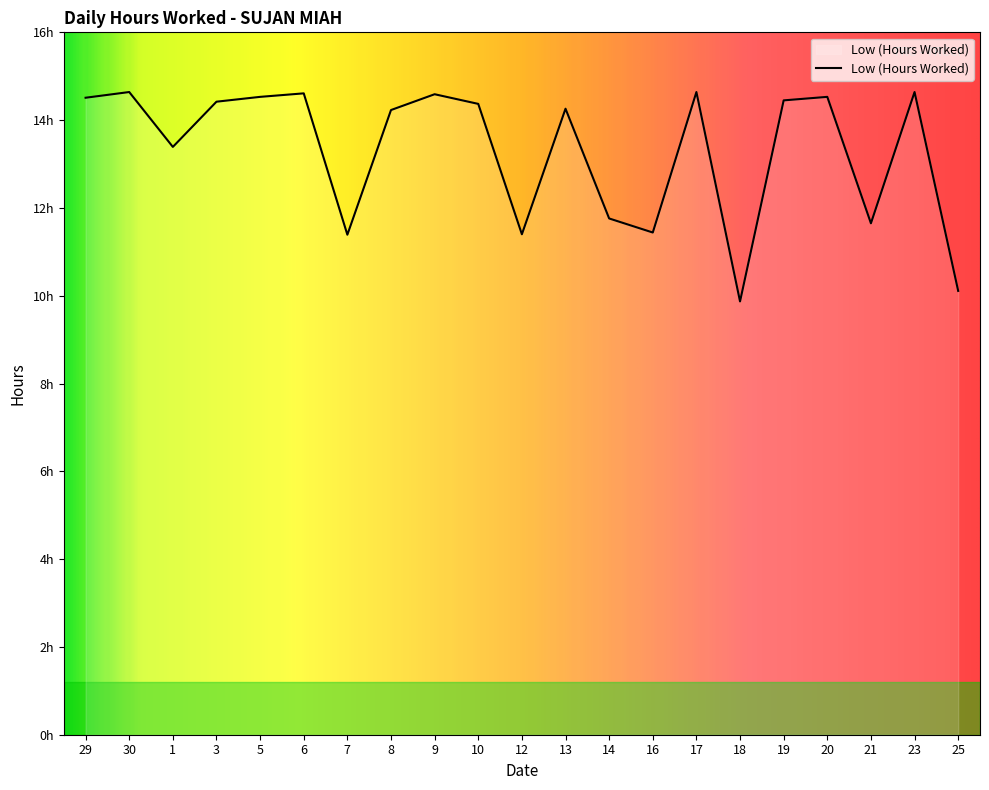

What is the label of the 3rd point from the left?

1